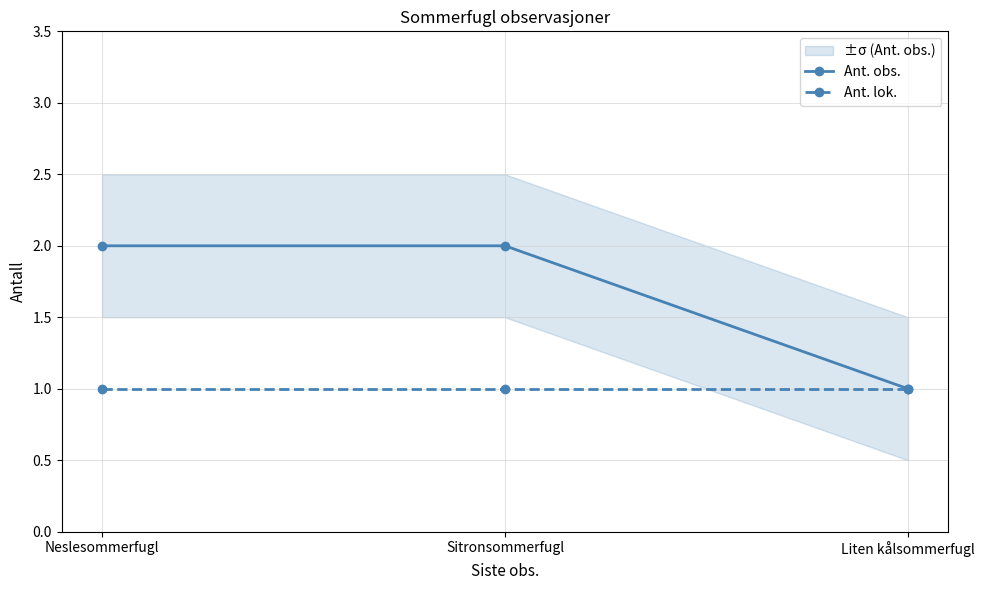

List the series in order of their overall mean, highest first.

Ant. obs., Ant. lok.